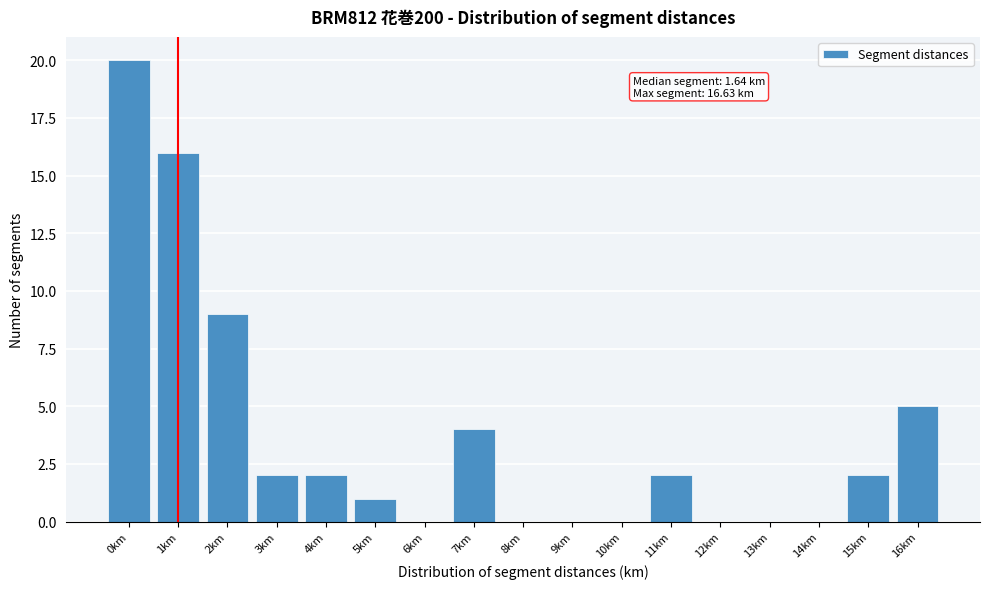

Reading left to right, what are all the values shown in this chart?

0km=20	1km=16	2km=9	3km=2	4km=2	5km=1	6km=0	7km=4	8km=0	9km=0	10km=0	11km=2	12km=0	13km=0	14km=0	15km=2	16km=5